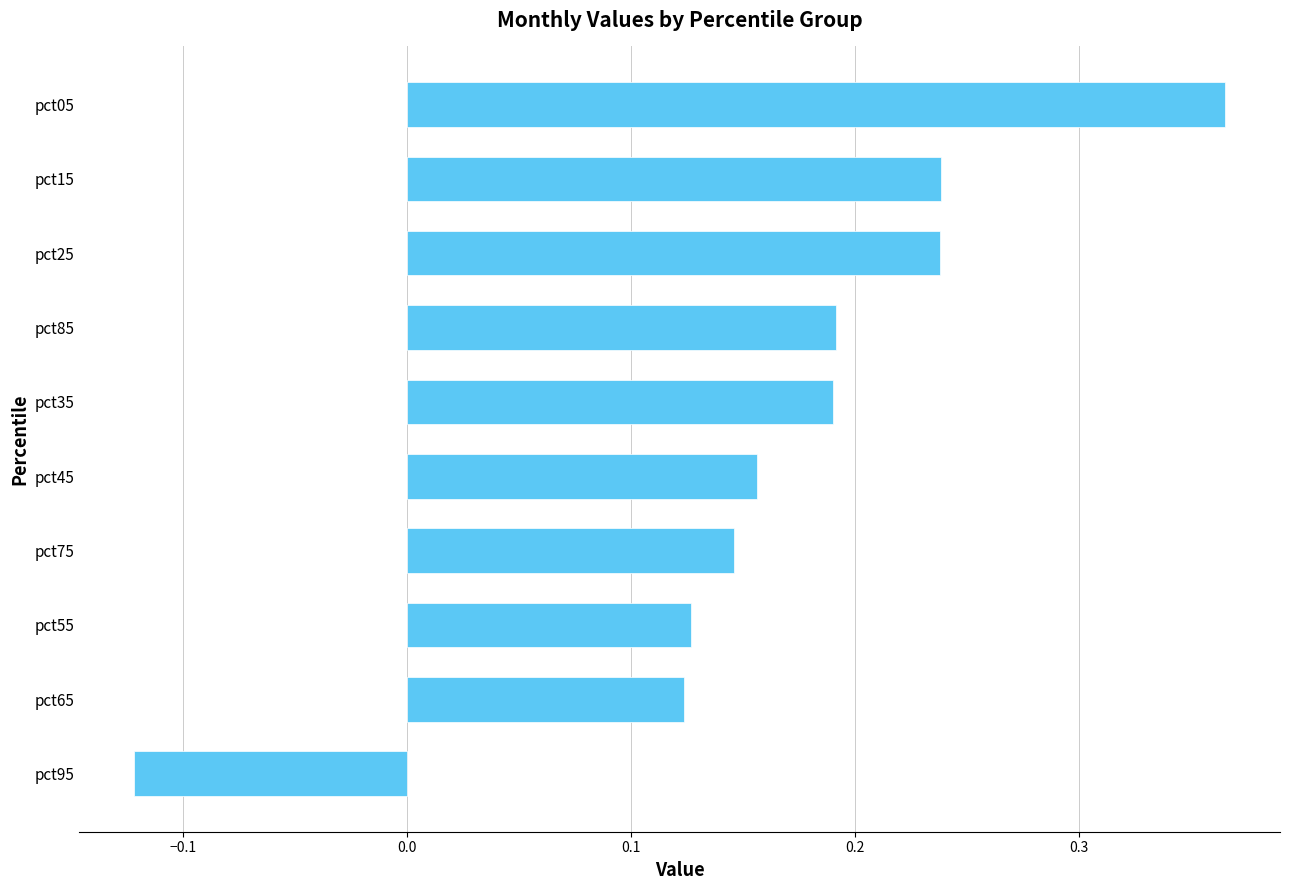

What is the change in value from pct85 to pct05?

+0.2